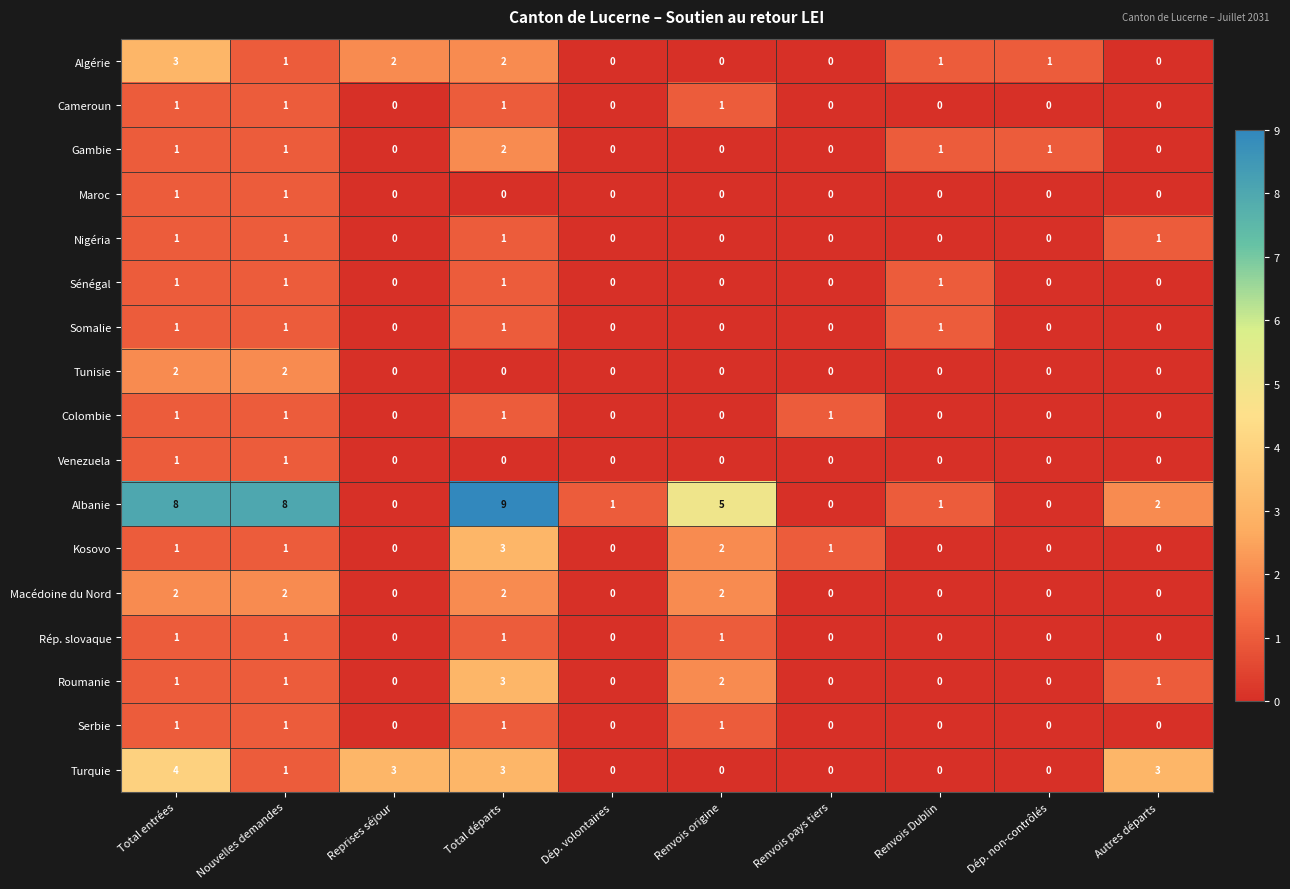

What is the total value across all series at Nouvelles demandes?

26